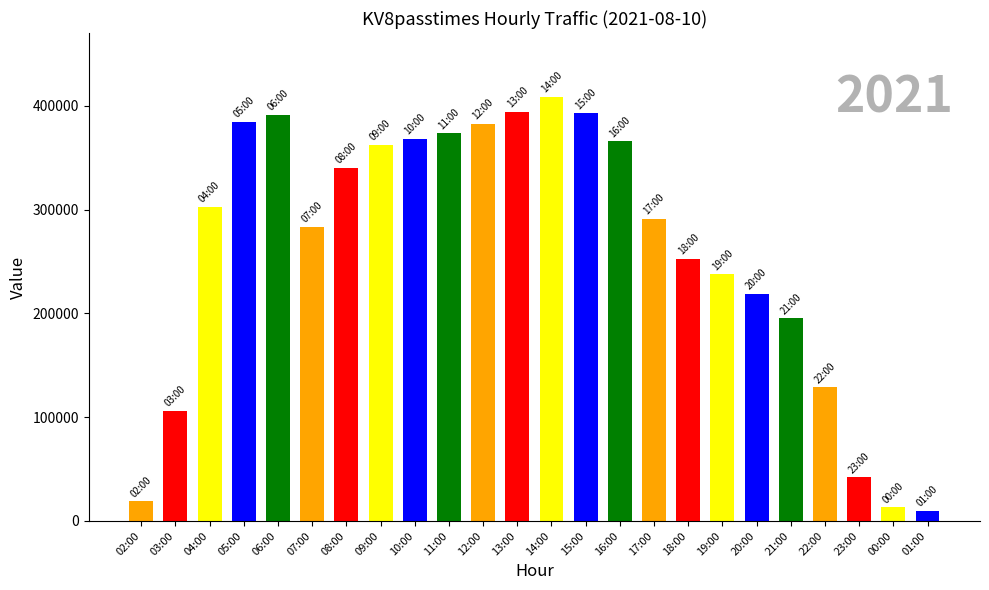

Which label corresponds to the largest value in the chart?

14:00